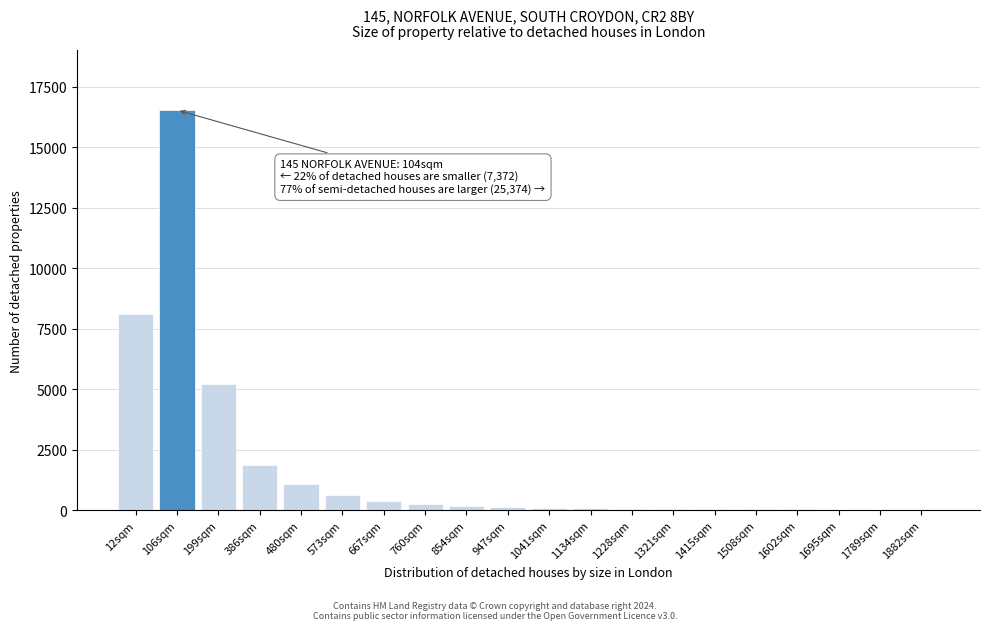

What is the ratio of the value at 573sqm to the value at 667sqm?

1.6